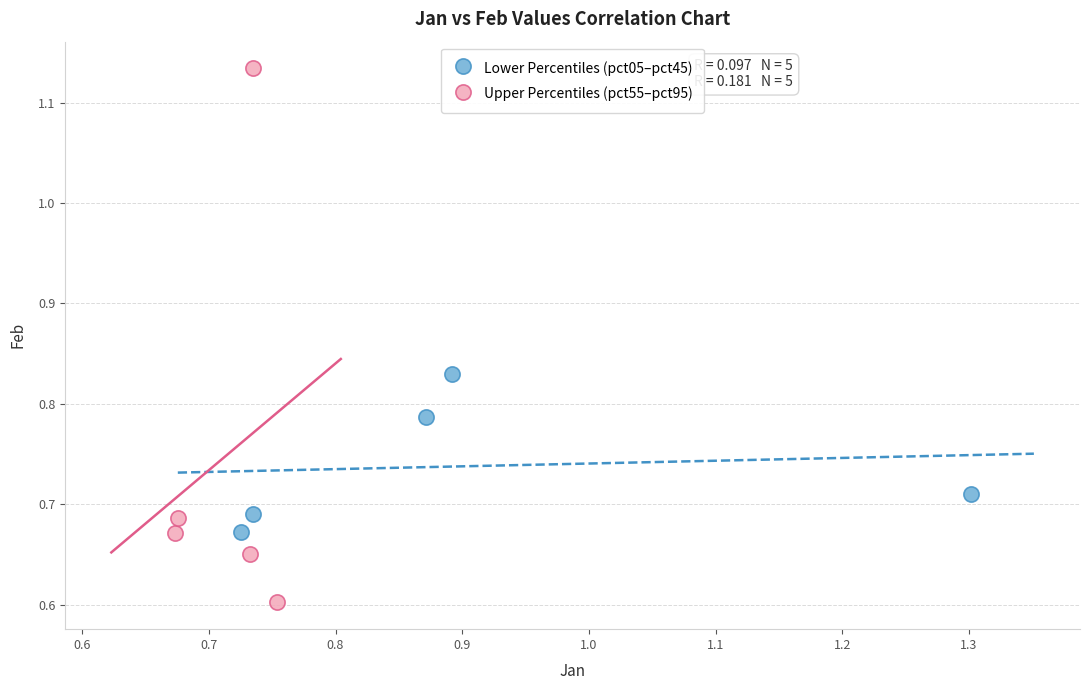

Which series contains the lowest Y value?

Upper Percentiles (pct55–pct95)